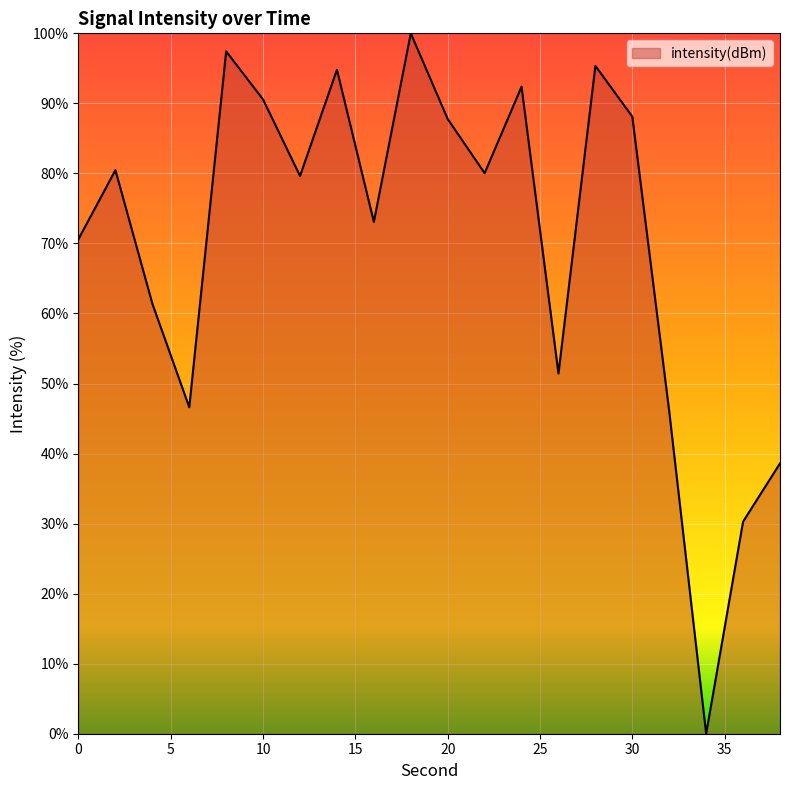

What is the difference between the maximum and minimum values?

100.0